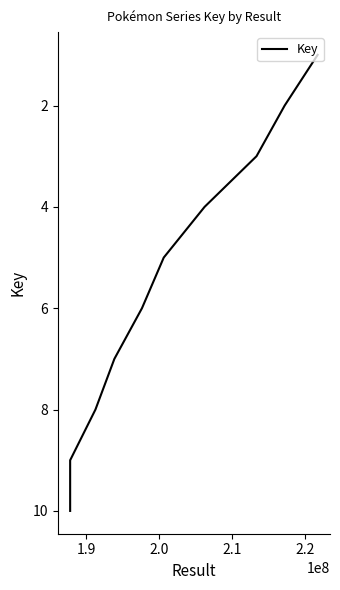

True or false: the data has more than 2 interior local peaks.

False